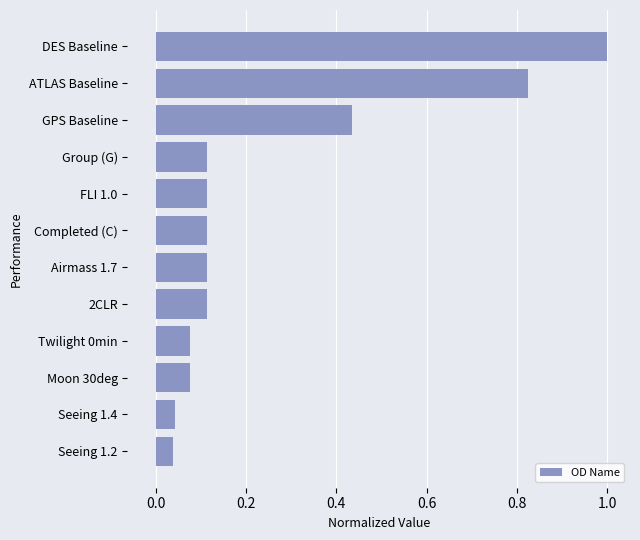

Are the bars horizontal?

Yes